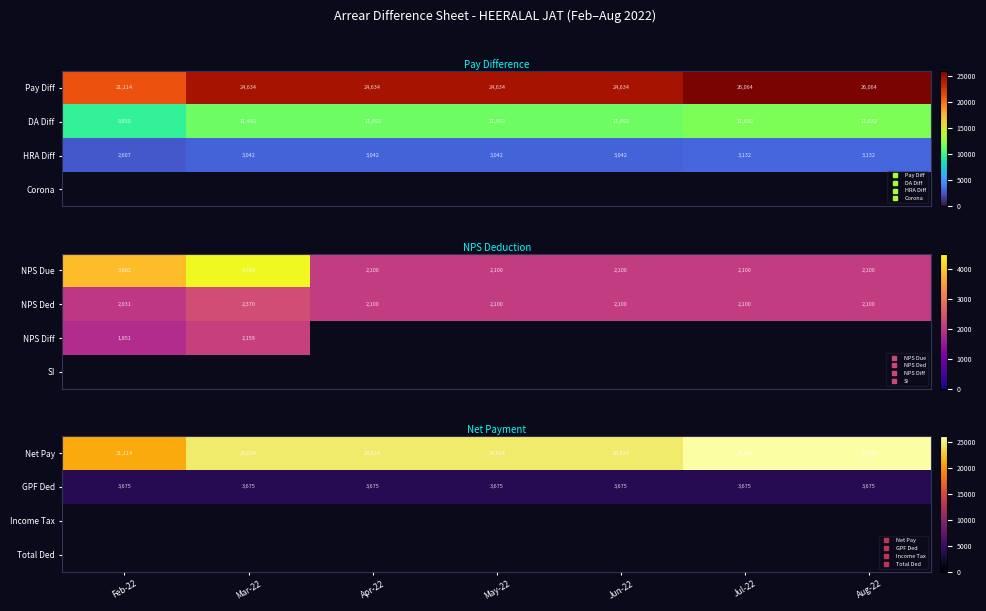

What is the approximate value of Net Pay at Apr-22?

24634.0